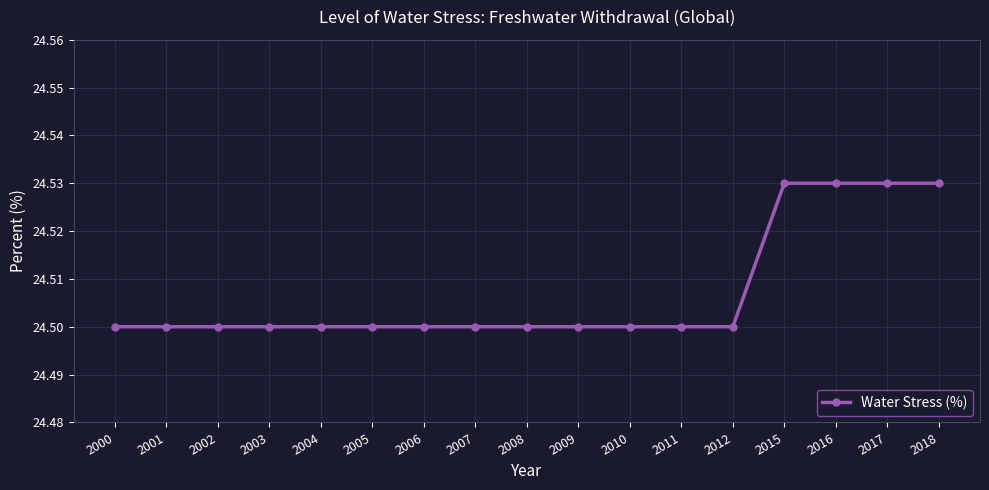

How many lines are shown in the chart?

1